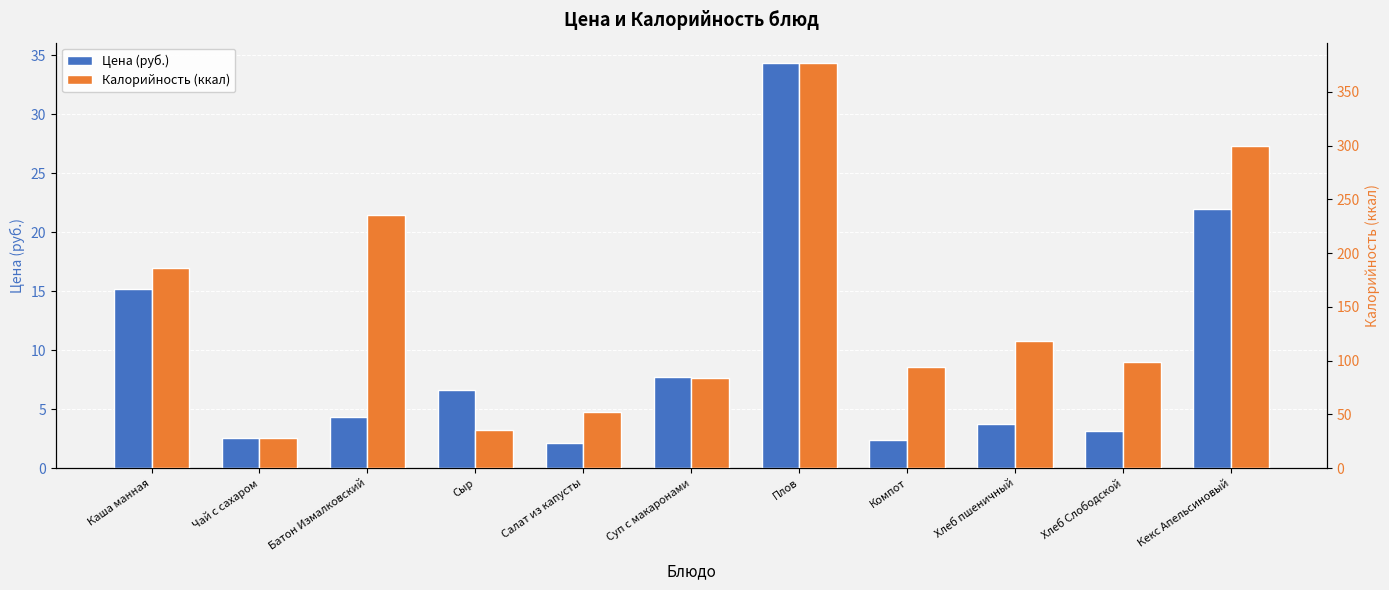

What is the highest value of the Цена (руб.) series?

34.4